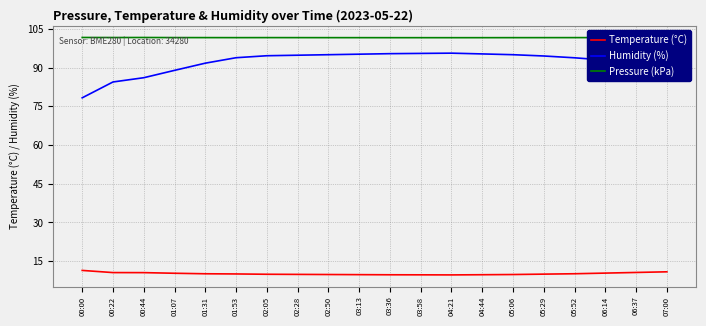

What is the sum of all Humidity (%) values?

1843.2